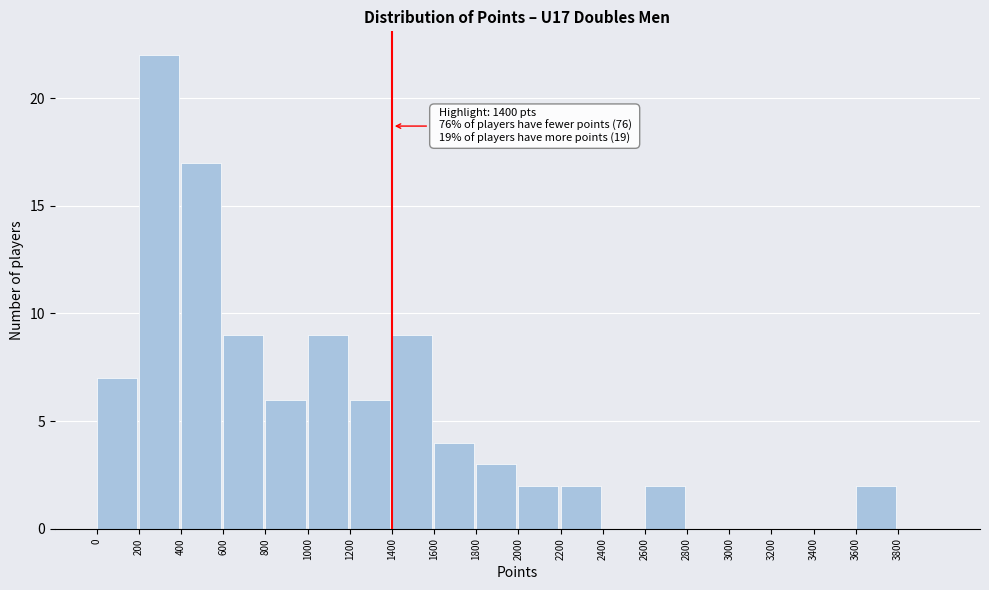

Which range on the x-axis has the tallest bar?

200 to 400